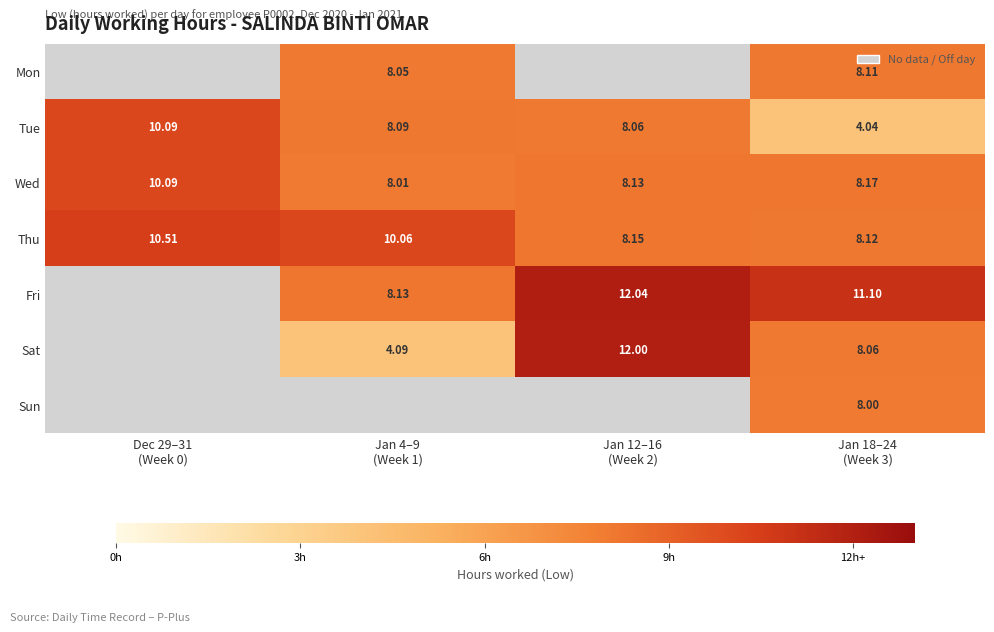

Is the value of Sat at Dec 29–31 (Week 0) greater than the value of Tue at Jan 4–9 (Week 1)?

No